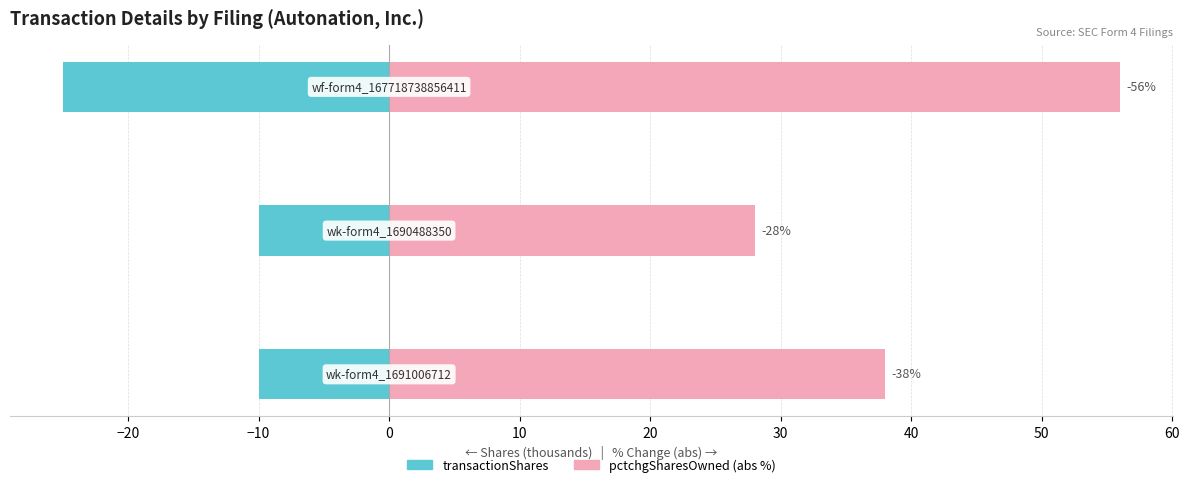

The transactionShares (thousands) series shows -9 at −10. True or false?

False